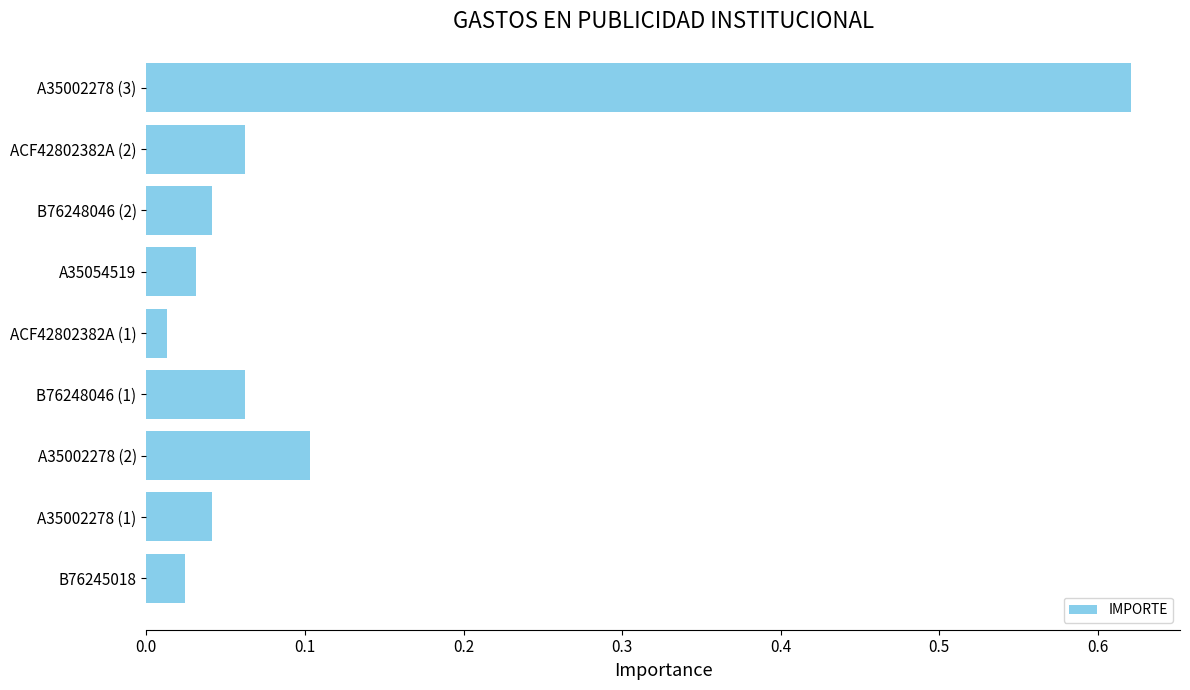

Which has a higher value, ACF42802382A (1) or B76248046 (2)?

B76248046 (2)